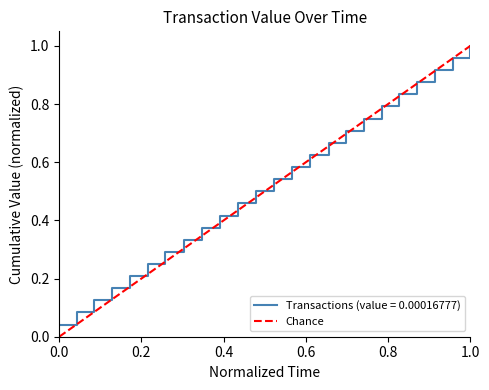

The value at 0.0 is 0. True or false?

True